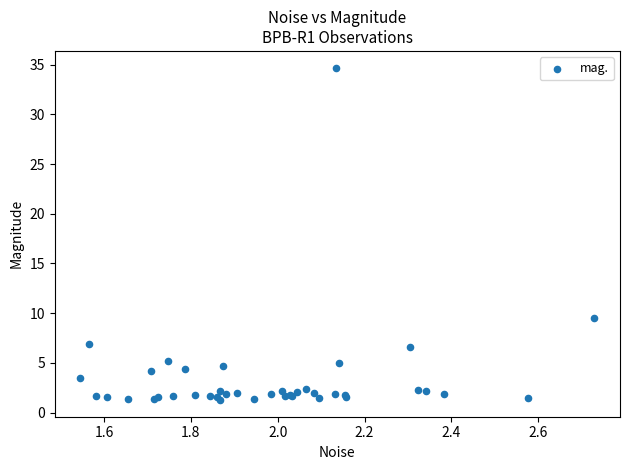

What Y value in the scatter plot is closest to 17?

9.5